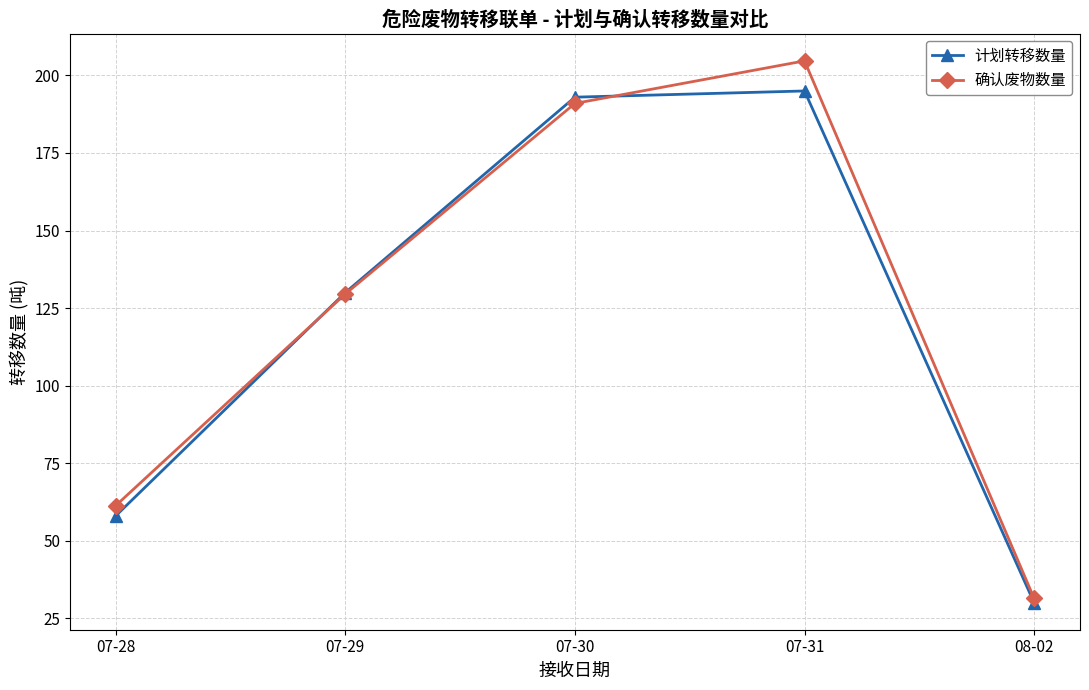

What is the difference between the 确认废物数量 values at 08-02 and 07-30?

159.6